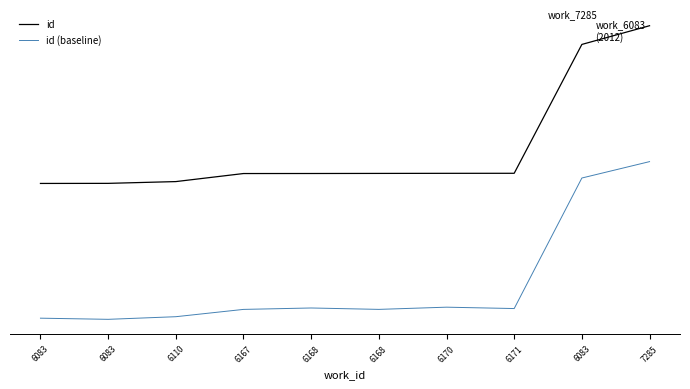

Between 6167 and 6171, which series saw the biggest shift?

id (baseline)